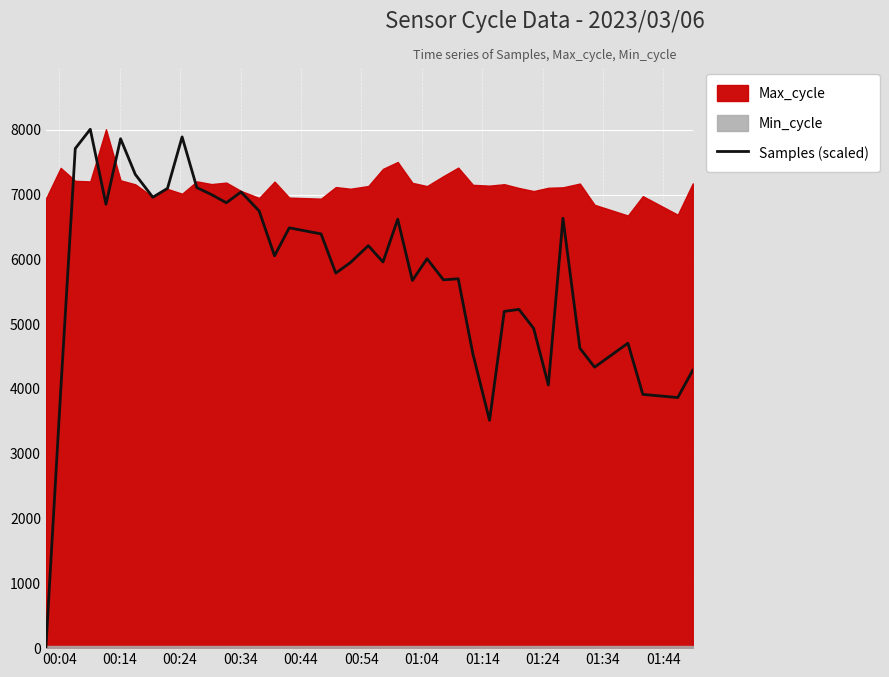

How many values are above zero?

39